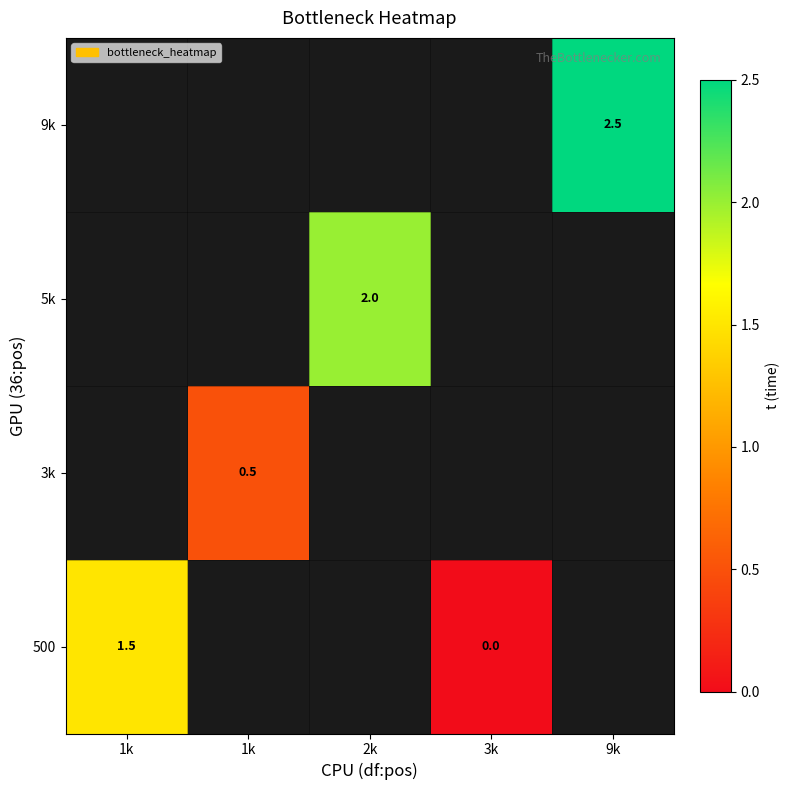

Which category has the highest value in the 500 series?

1k